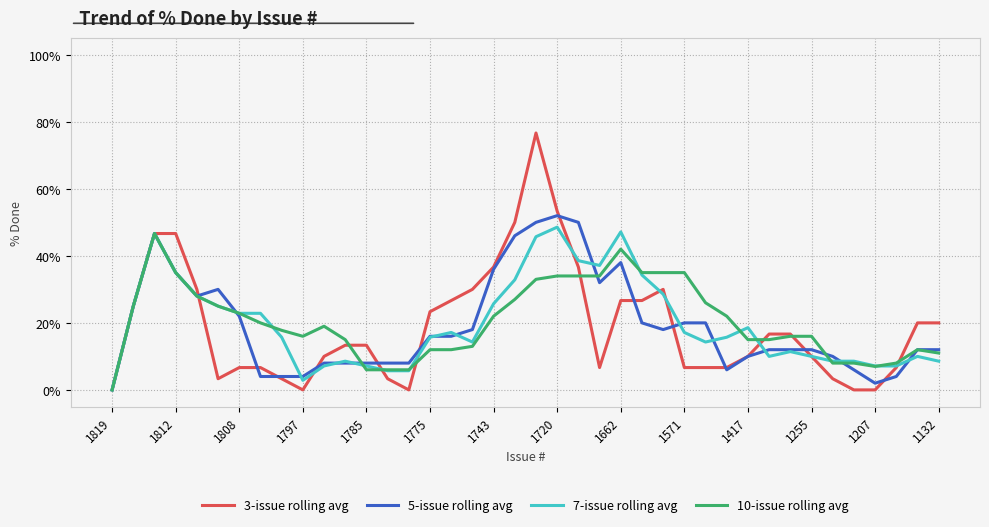

What is the maximum value for 7-issue rolling avg?

48.6